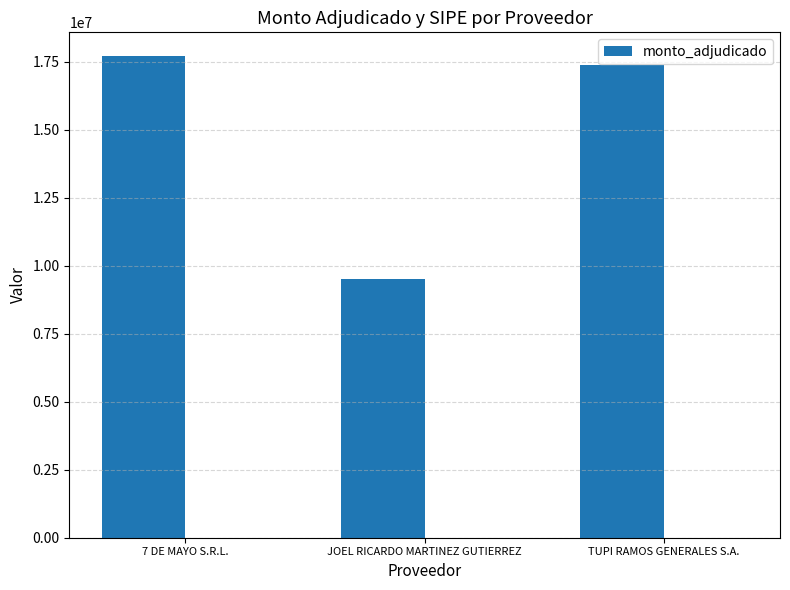

Does the chart contain any negative values?

No